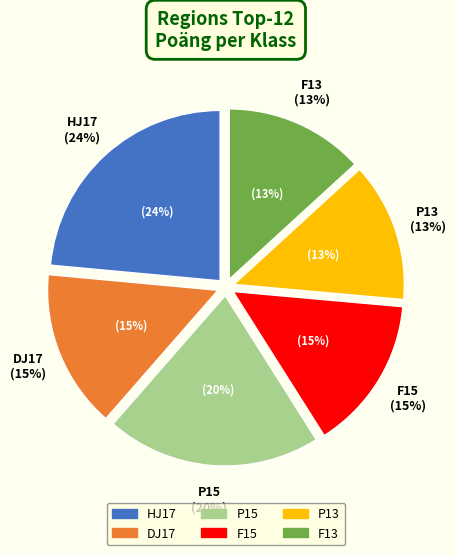

What is the ratio of the value at P13 to the value at DJ17?

0.9